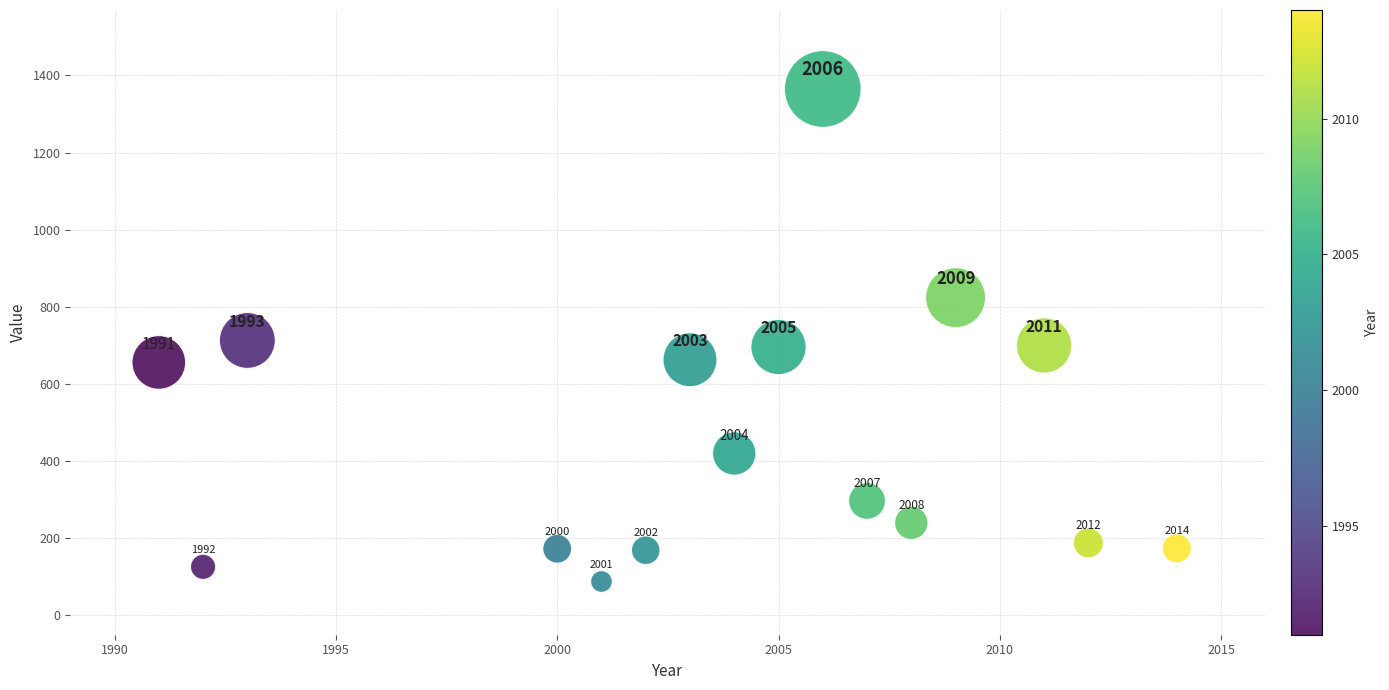

What Y value in the scatter plot is closest to 726?

713